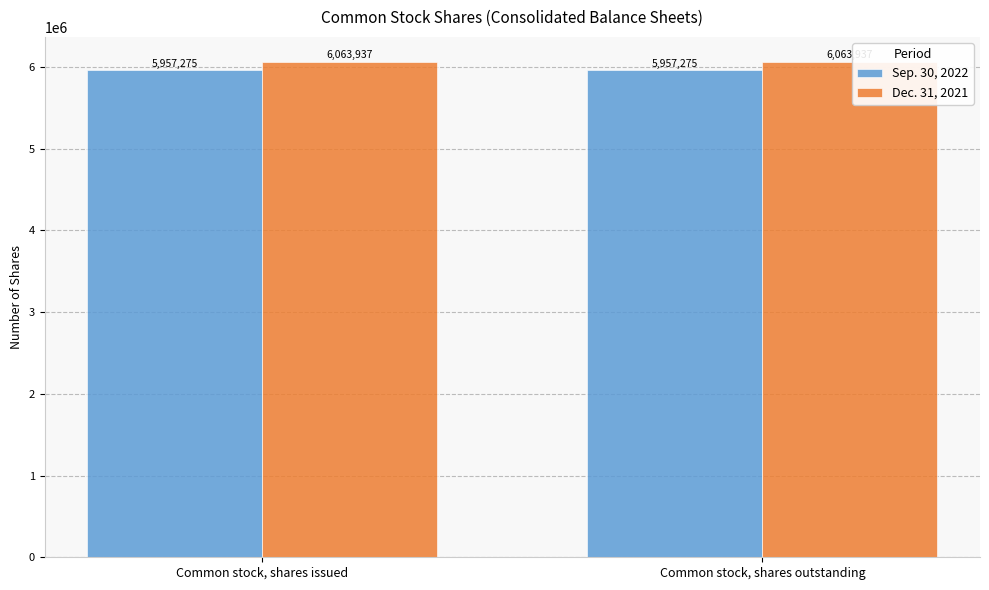

Reading left to right, transcribe all the data shown in this chart.

Sep. 30, 2022: Common stock, shares issued=5957275	Common stock, shares outstanding=5957275
Dec. 31, 2021: Common stock, shares issued=6063937	Common stock, shares outstanding=6063937